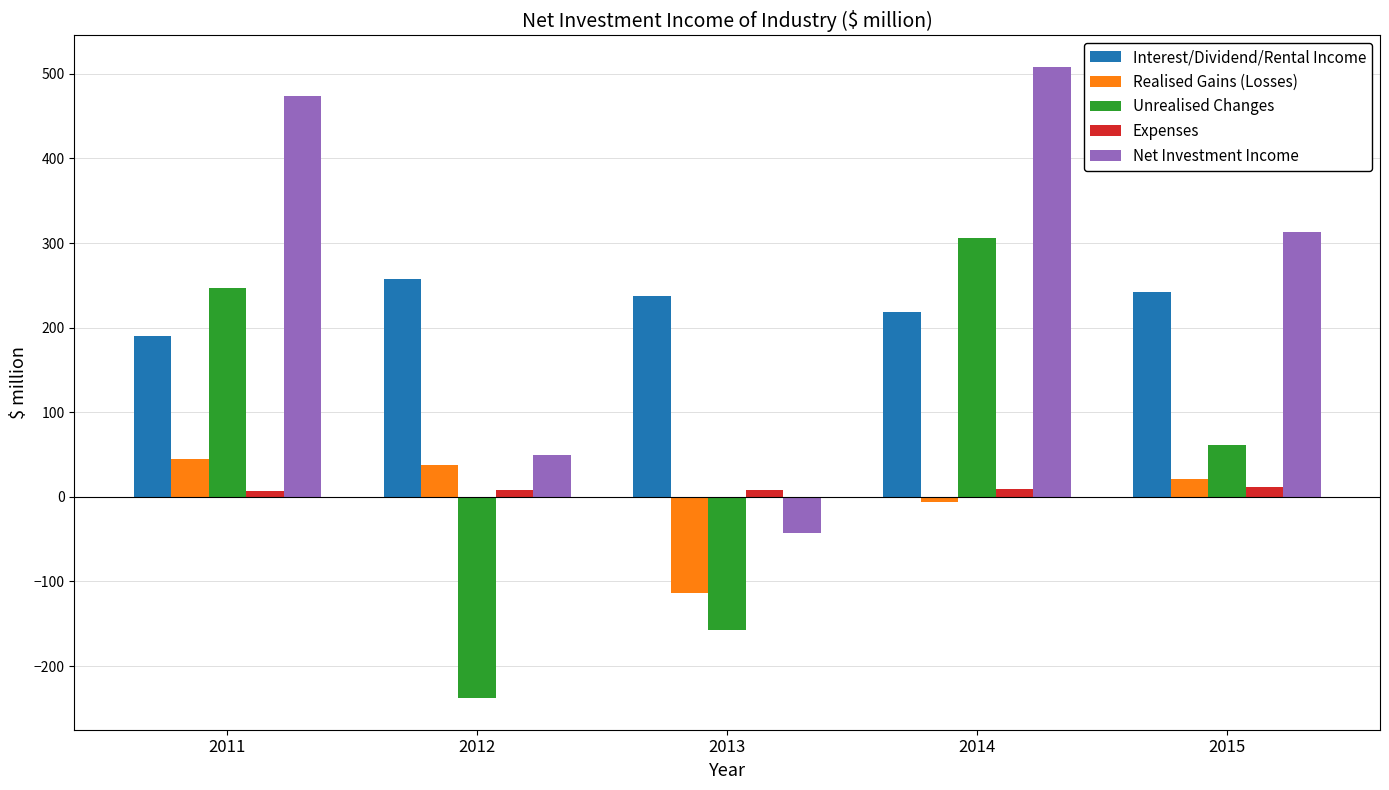

What is the difference between the maximum and second lowest values in the Expenses series?

3.8